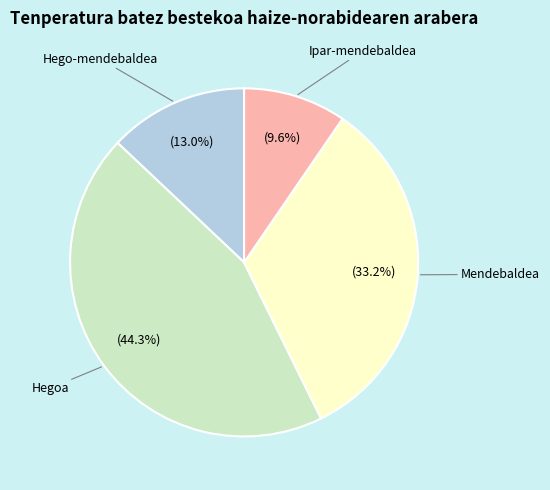

Is the sum of Mendebaldea and Hegoa greater than half?

Yes